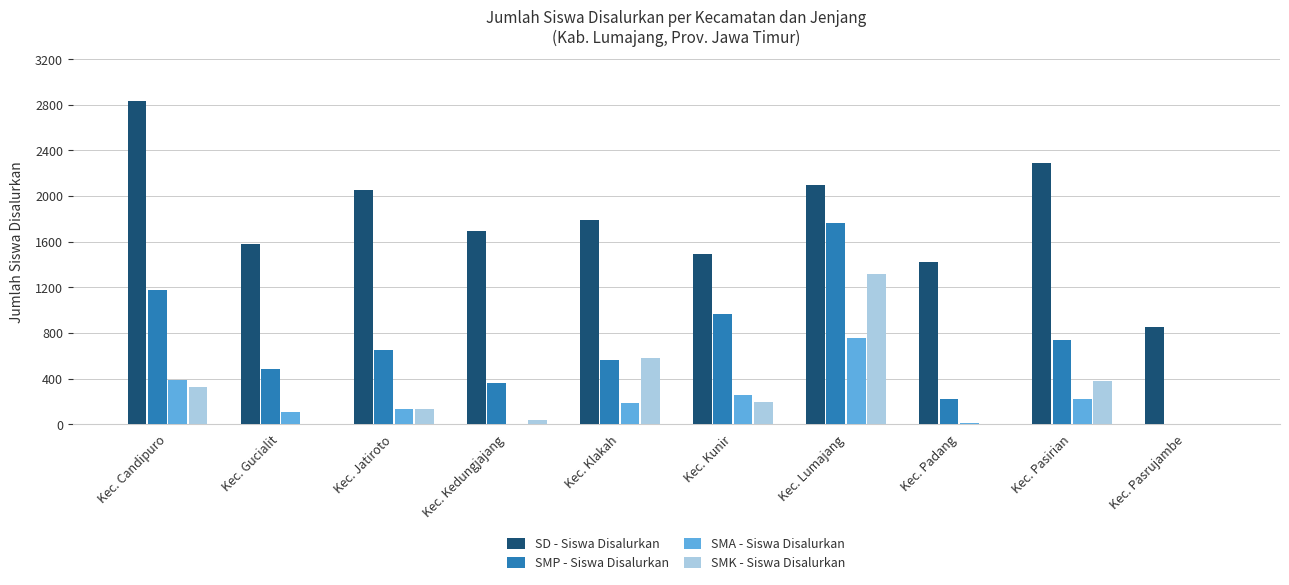

What is the sum of all SMK - Siswa Disalurkan values?

2964